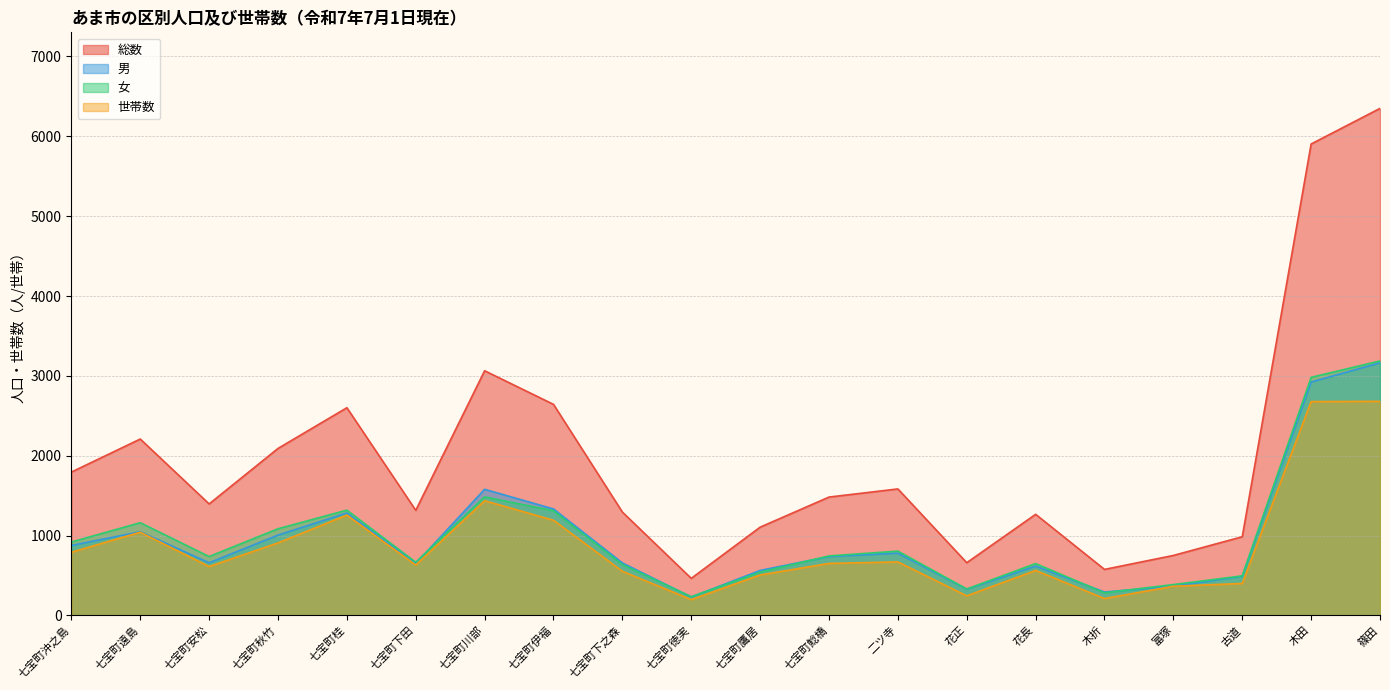

At how many categories does at least one series exceed 1249?

14